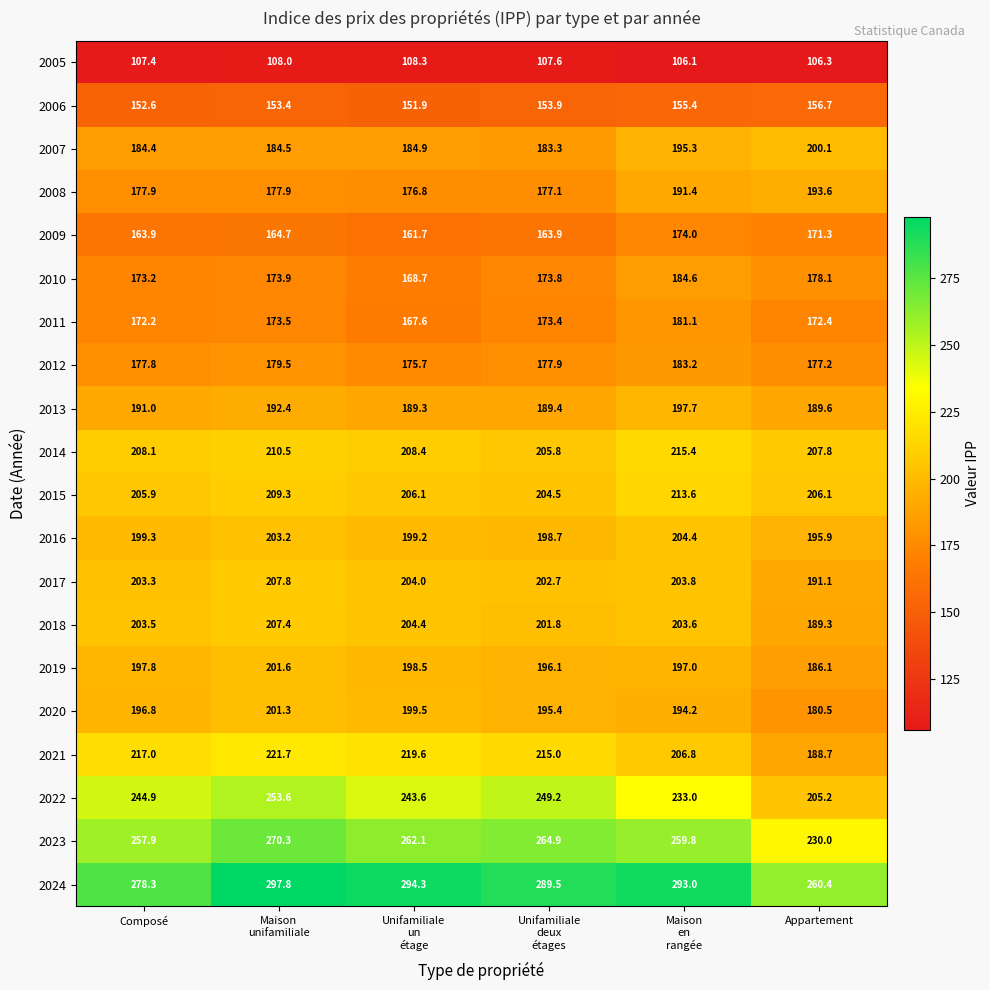

What is the greatest value displayed?

297.8